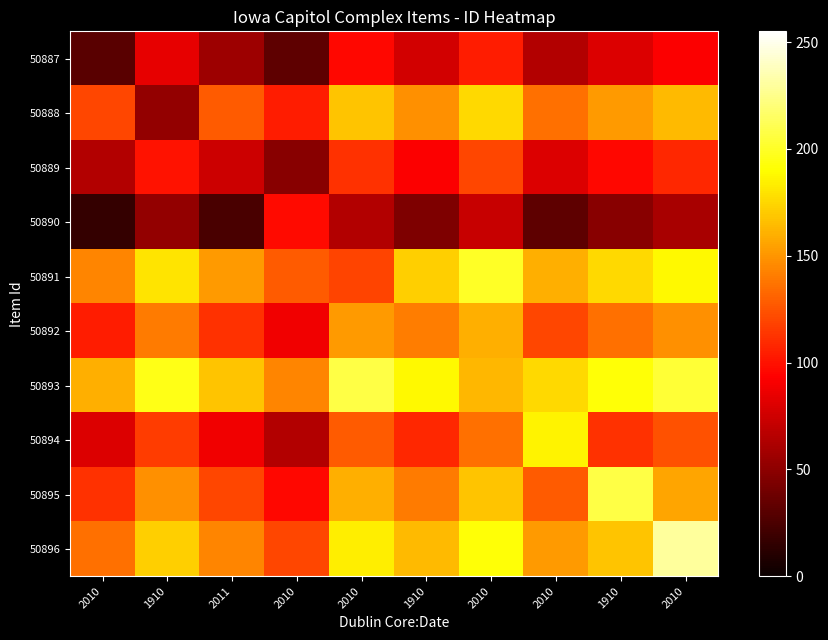

Which has a higher value, 2010 or 2010?

2010